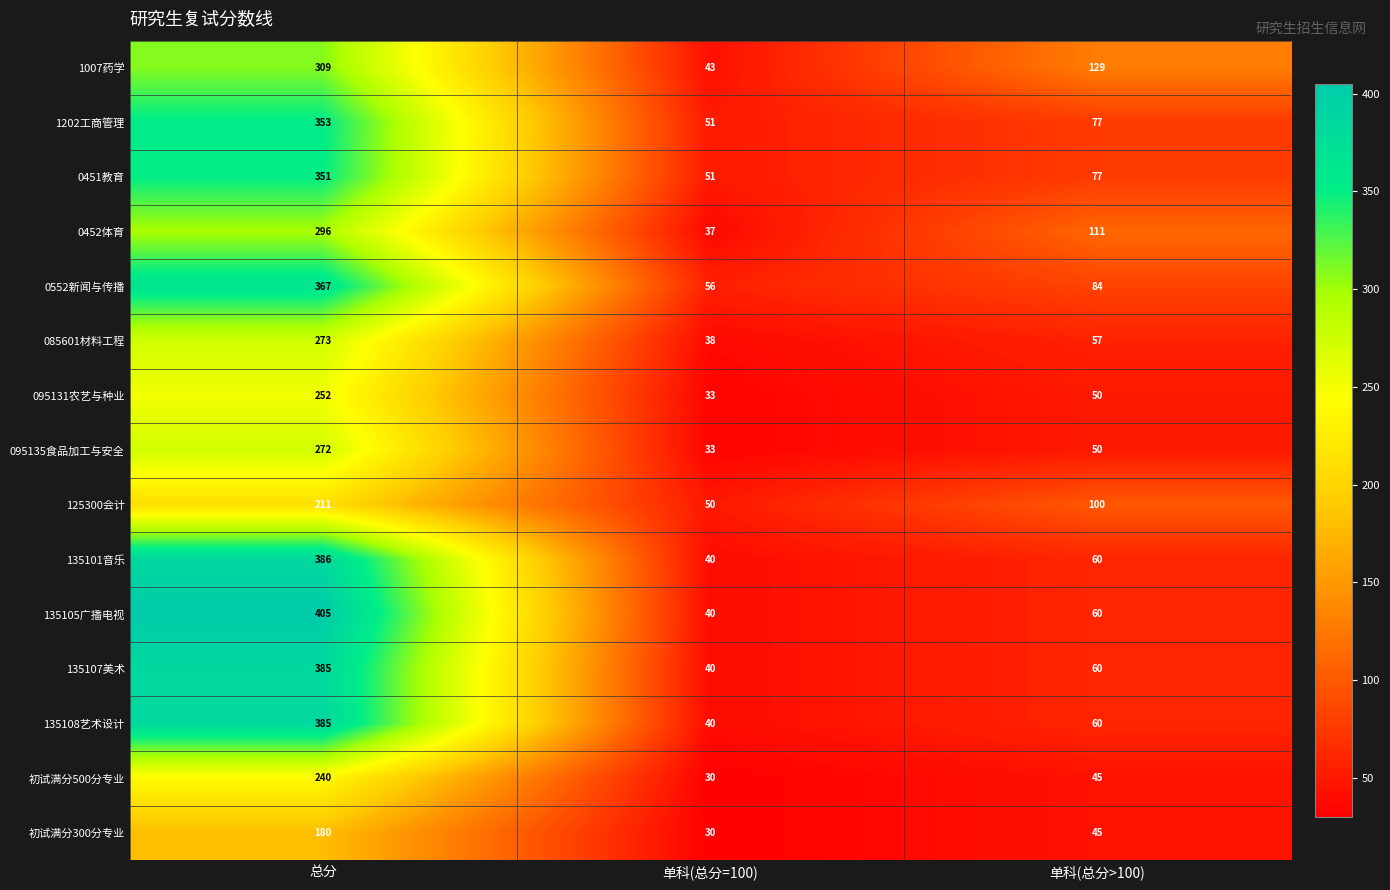

Where is 0451教育 nearest to the value 201?

单科(总分>100)